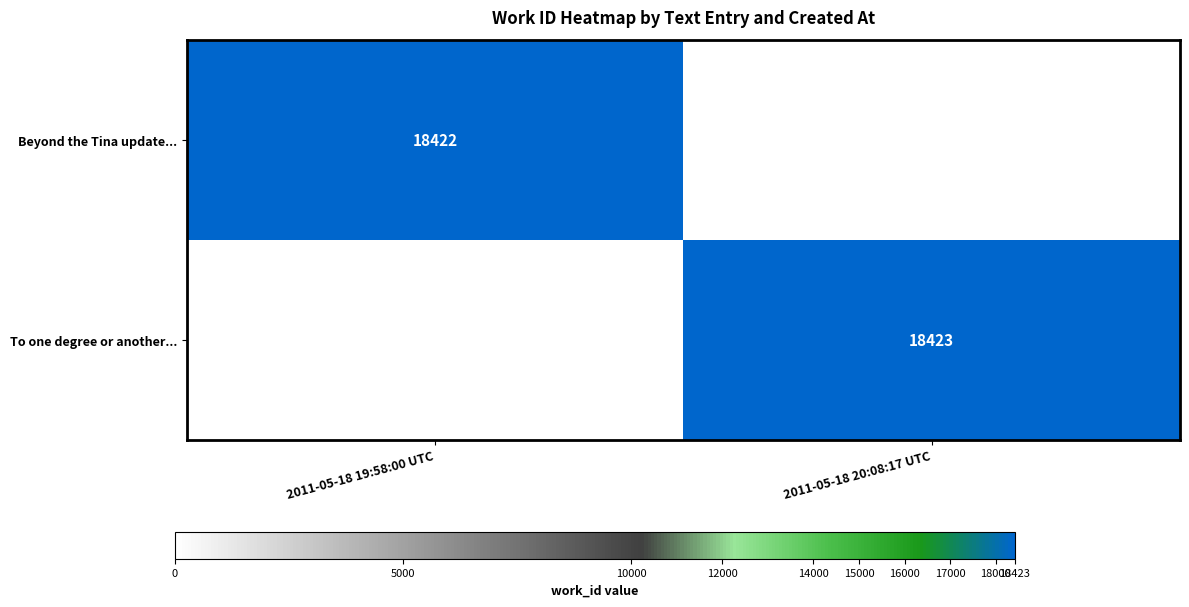

Which label corresponds to the smallest value in the chart?

2011-05-18 19:58:00 UTC